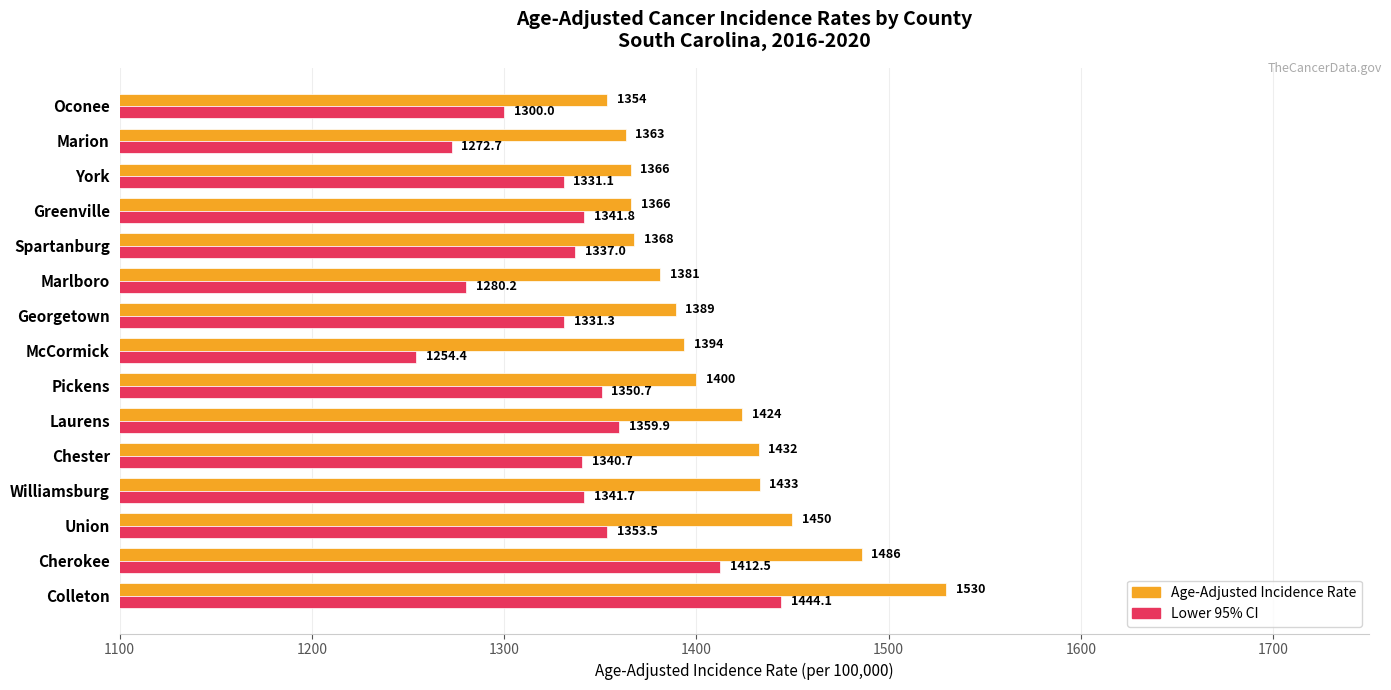

At which category is the sum across all series the highest?

Colleton